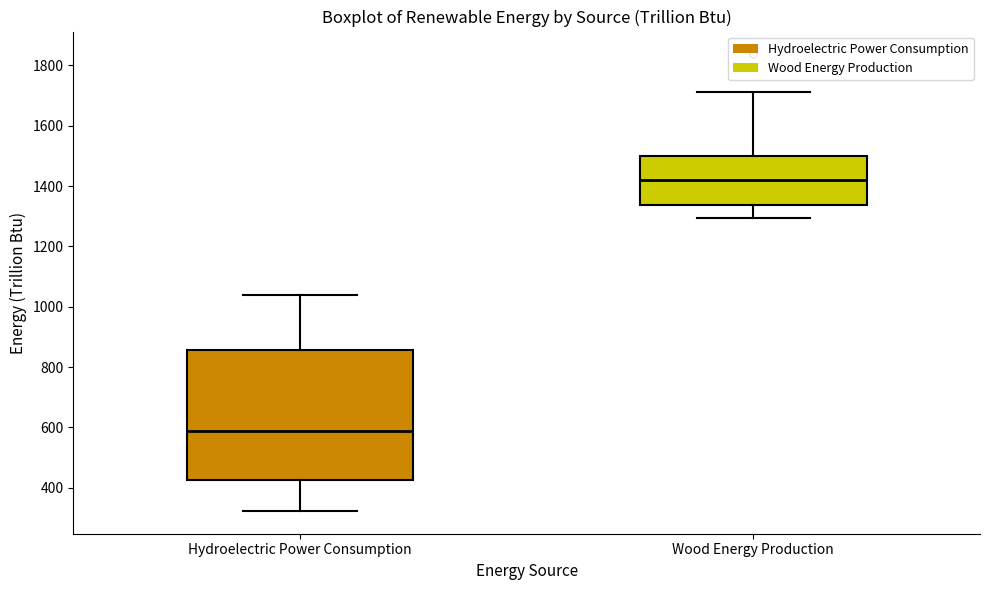

Which box's median line is the lowest?

Hydroelectric Power Consumption